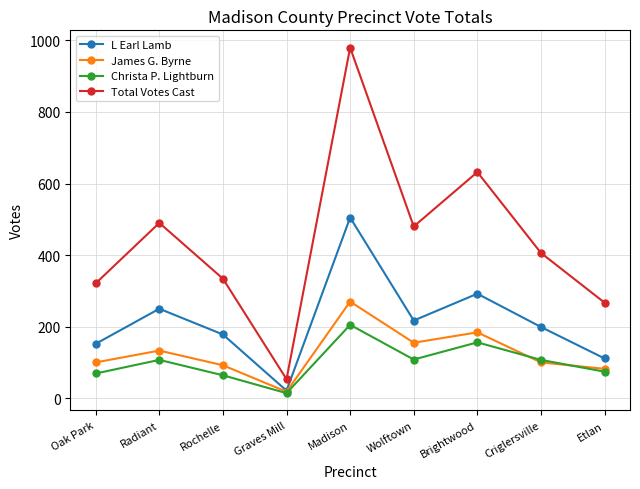

How many values in the L Earl Lamb series are below 199?

4